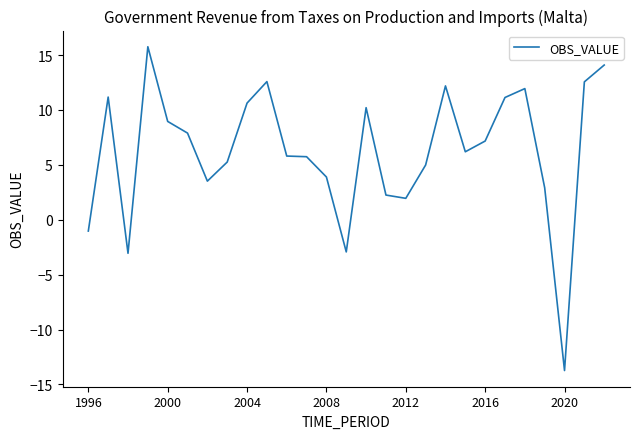

What is the minimum value shown in the chart?

-13.7